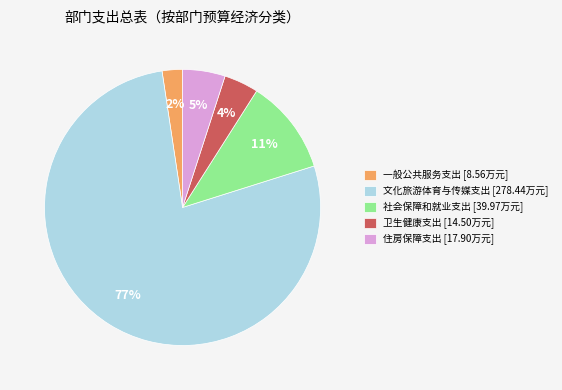

Which has a higher value, 卫生健康支出 or 文化旅游体育与传媒支出?

文化旅游体育与传媒支出